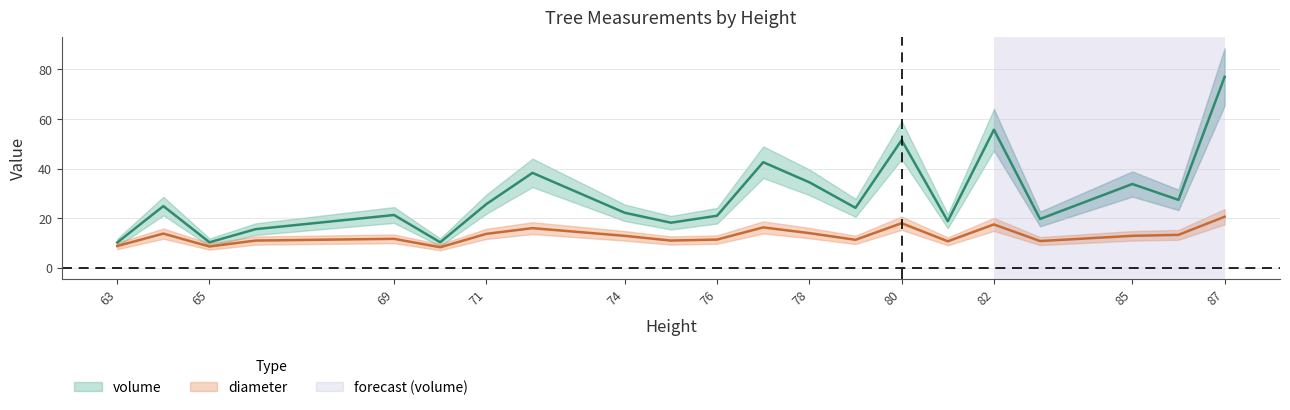

How many interior local peaks does the diameter series have?

6